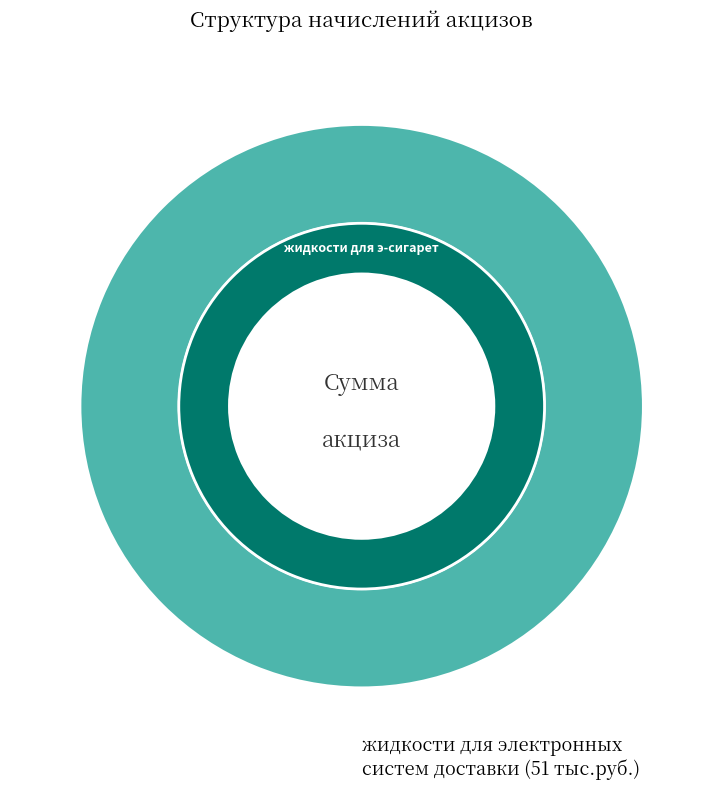

True or false: табак нюхательный accounts for 1% of the total.

False